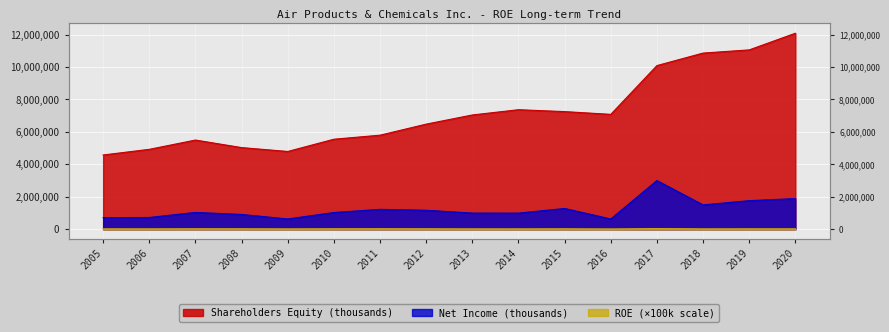

Rank the series by their average value, from lowest to highest.

ROE, Net Income (thousands), Shareholders Equity (thousands)